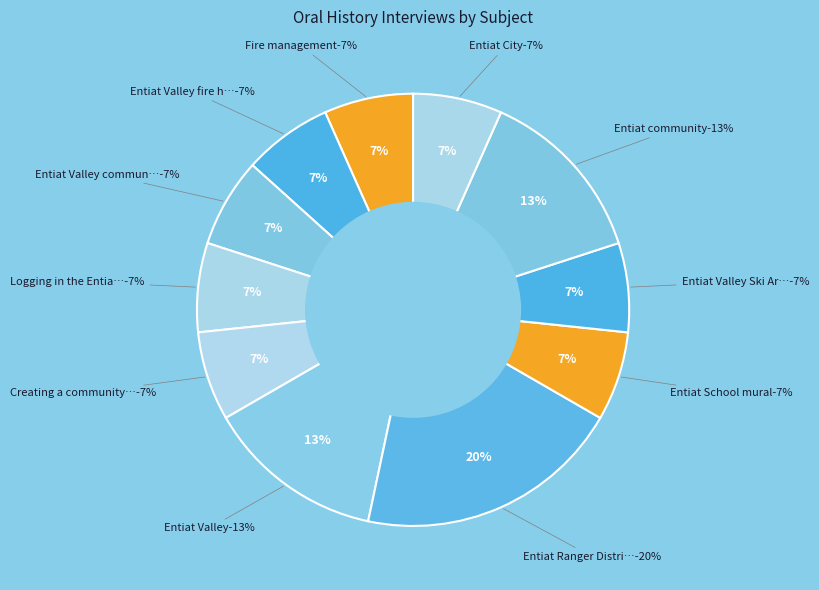

The Logging in the Entiat Valley slice represents 7% of the pie. True or false?

True